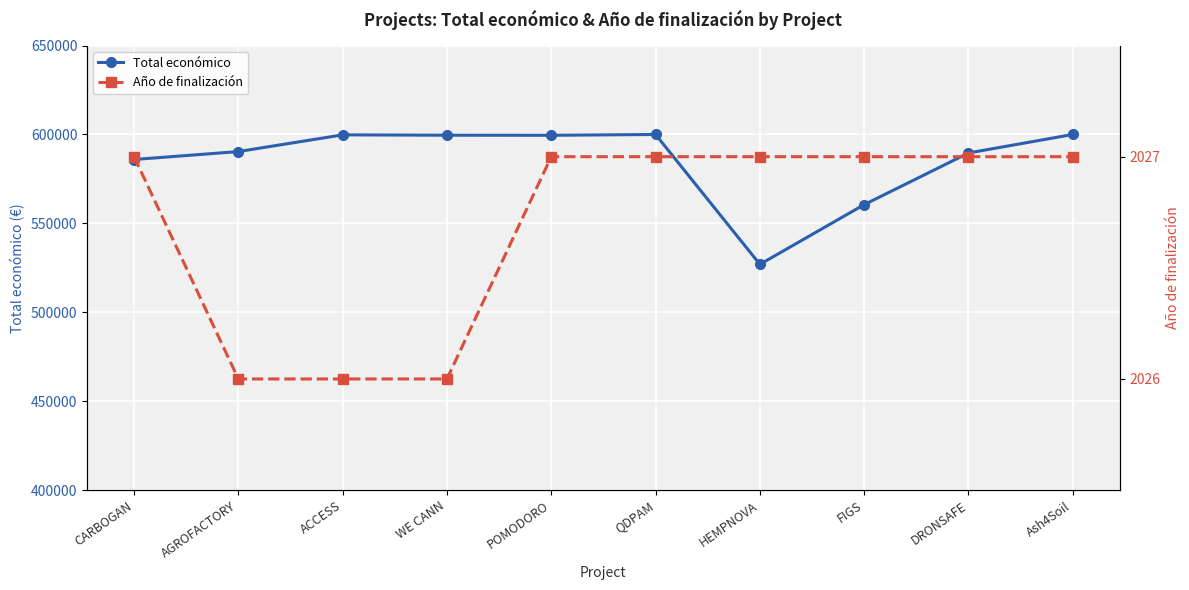

What is the sum of the Total económico values at ACCESS and QDPAM?

1199765